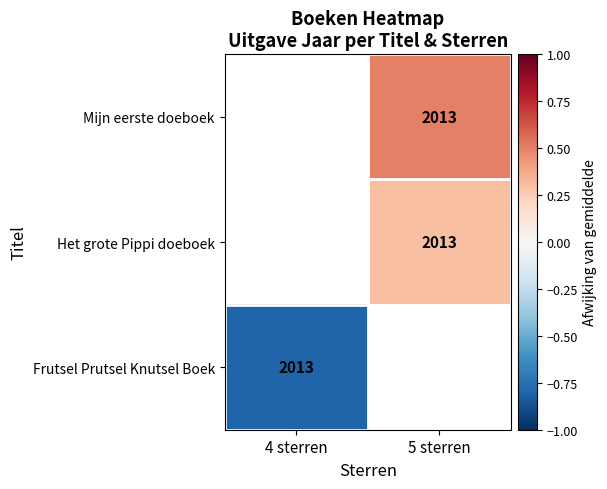

What is the minimum value shown in the chart?

-0.8